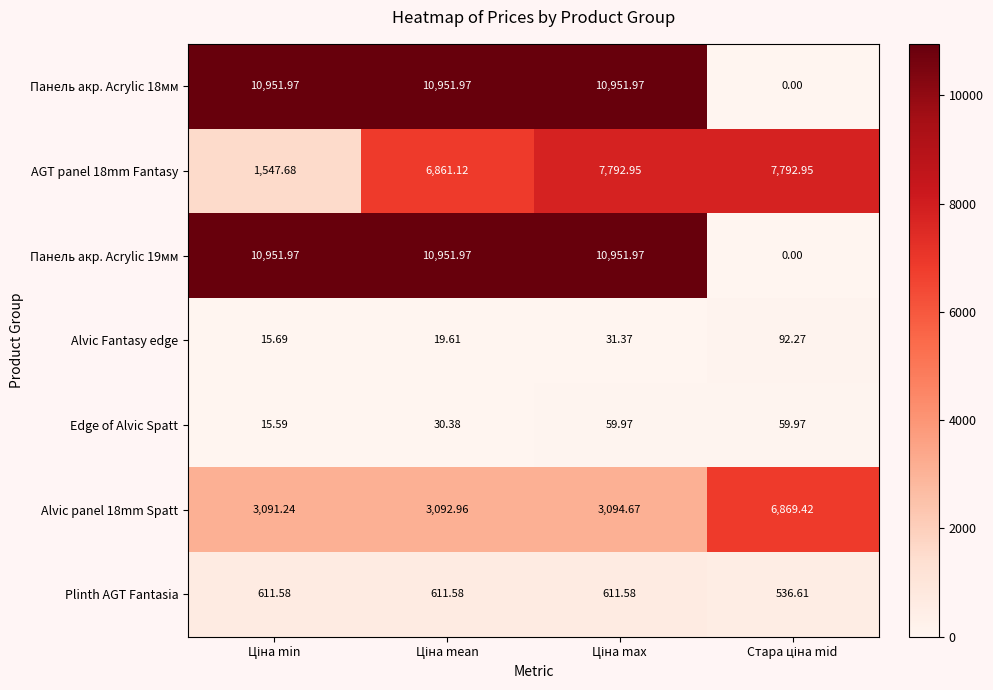

At which category does the chart reach its peak across all series?

Ціна min